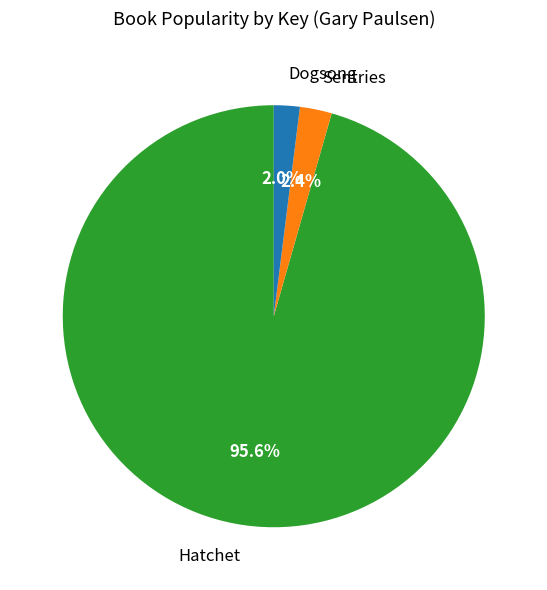

How many slices are in this pie chart?

3